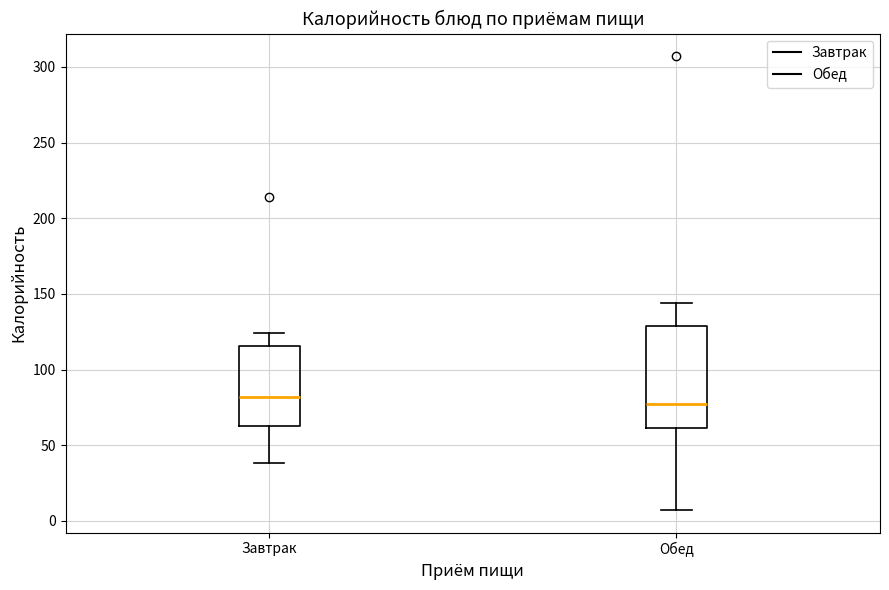

Where is the upper edge of the box for Завтрак on the y-axis? The values are not printed on the chart, so give them approximately, as read against the axis.

115